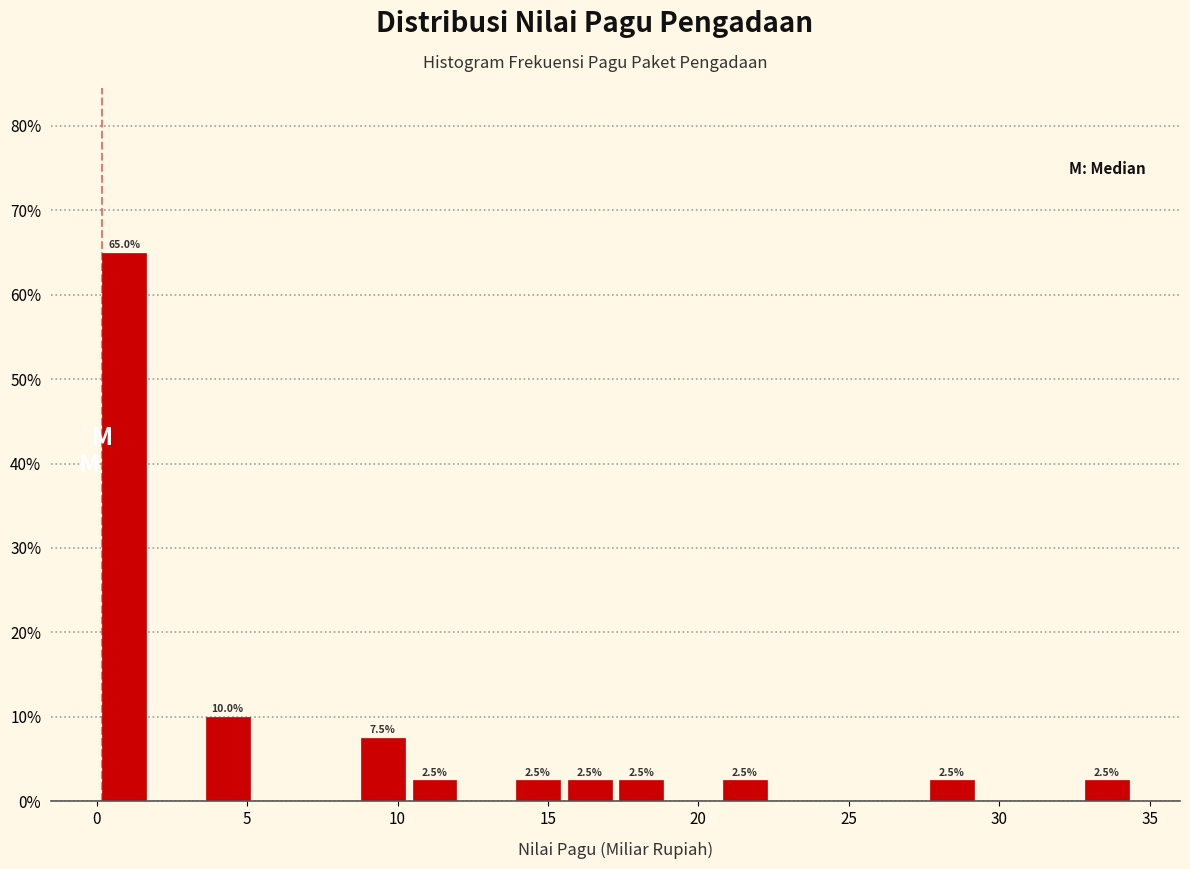

Read against the x-axis, roughly where is the centre of the tallest bar?

1.0